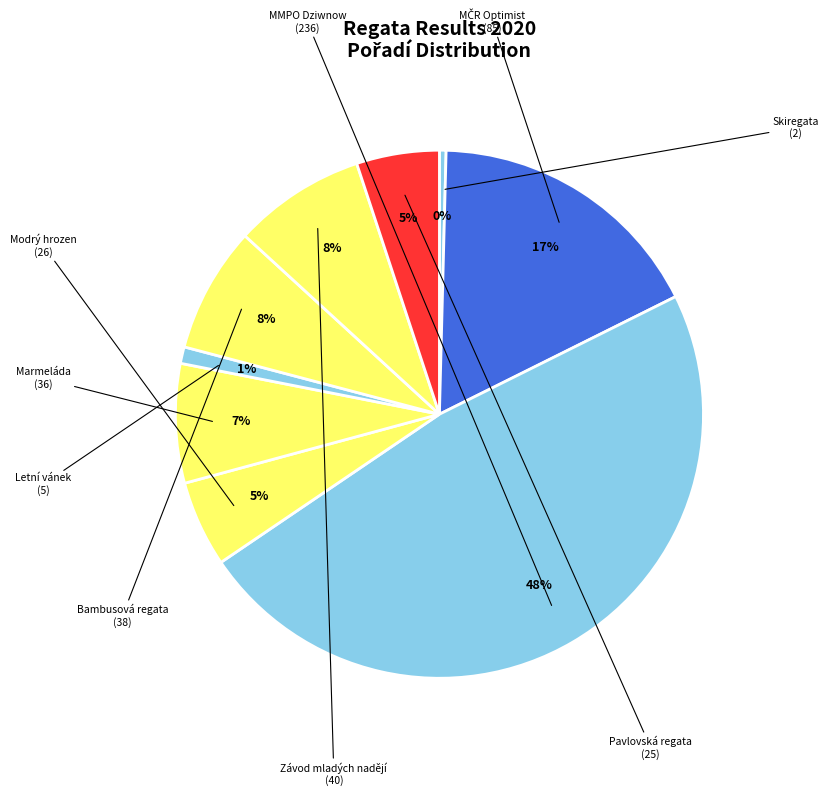

To the nearest percent, what is the average slice percentage?

11%